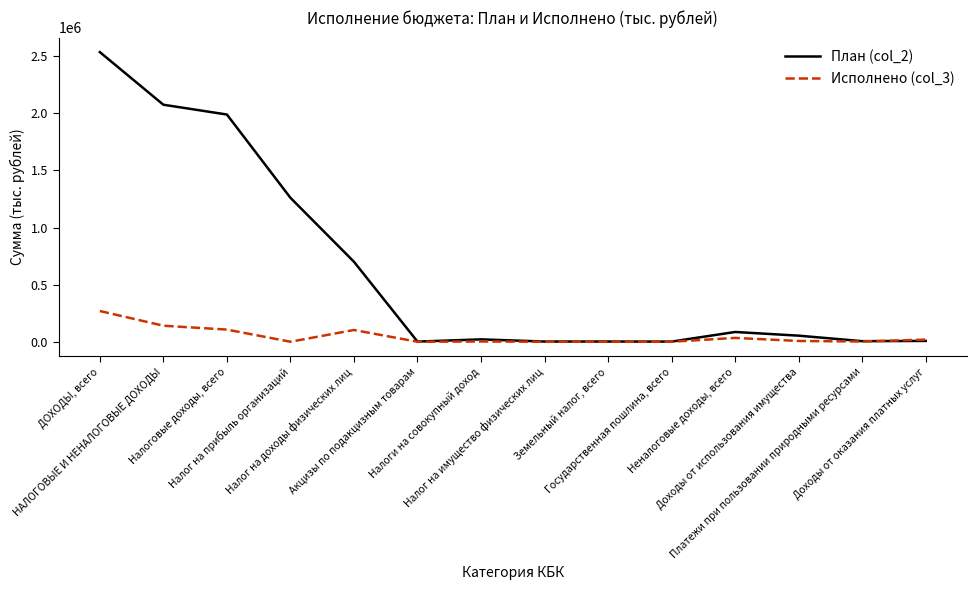

In Исполнено (col_3), how many points are lower than both neighbors (excluding endpoints)?

5